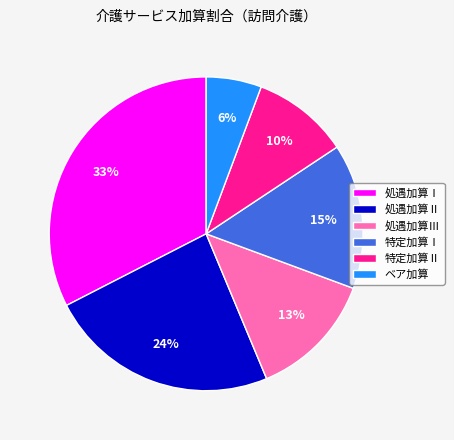

To the nearest percent, what portion does 特定加算Ⅱ represent?

10%